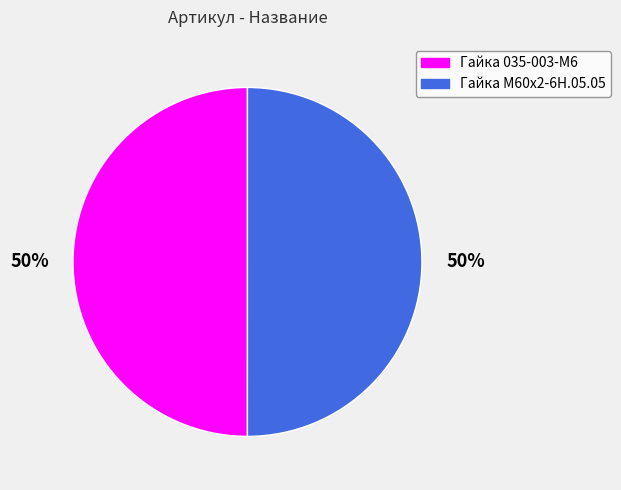

What is the ratio of the value at Гайка М60х2-6Н.05.05 to the value at Гайка 035-003-М6?

1.0